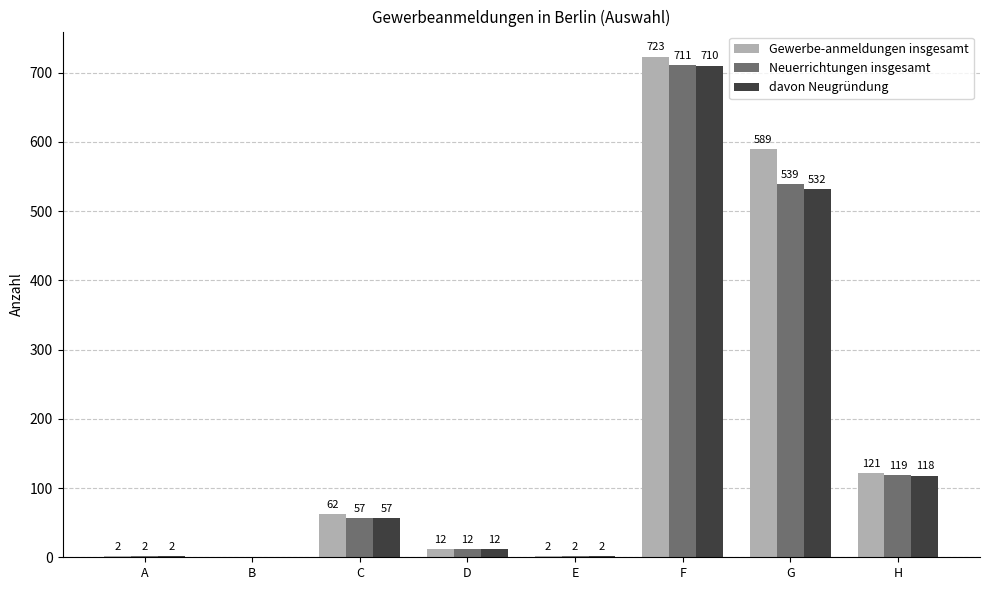

What is the sum of the Gewerbe-anmeldungen insgesamt values at D and B?

12